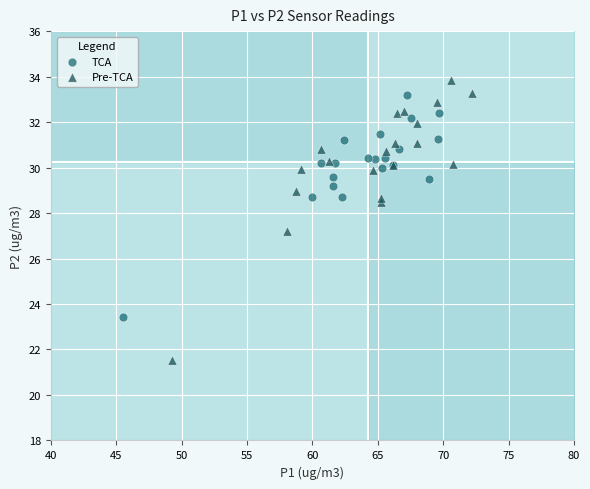

Which series contains the highest Y value?

Pre-TCA